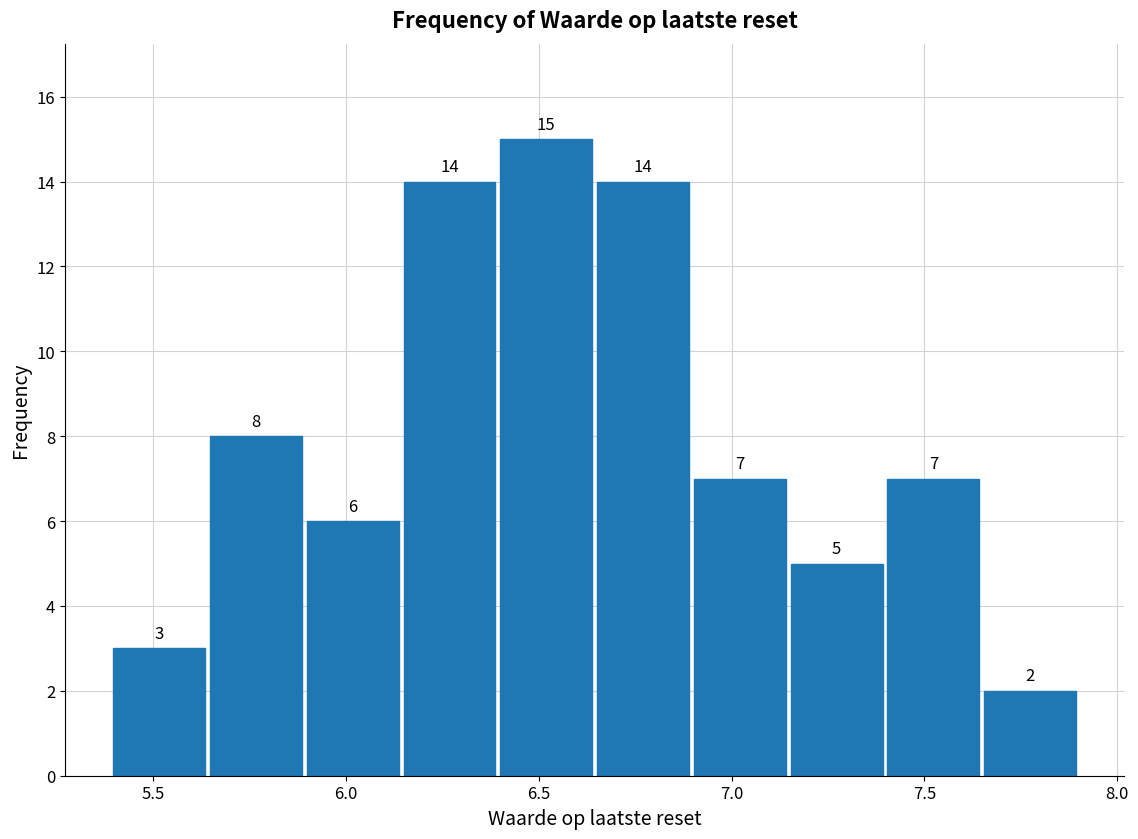

Reading left to right, list every bar in this chart as the range it spans on the x-axis followed by its height. The bar edges are not printed on the chart, so give them approximately, as read against the axis.

5.40 to 5.65: 3
5.65 to 5.90: 8
5.90 to 6.15: 6
6.15 to 6.40: 14
6.40 to 6.65: 15
6.65 to 6.90: 14
6.90 to 7.15: 7
7.15 to 7.40: 5
7.40 to 7.65: 7
7.65 to 7.90: 2